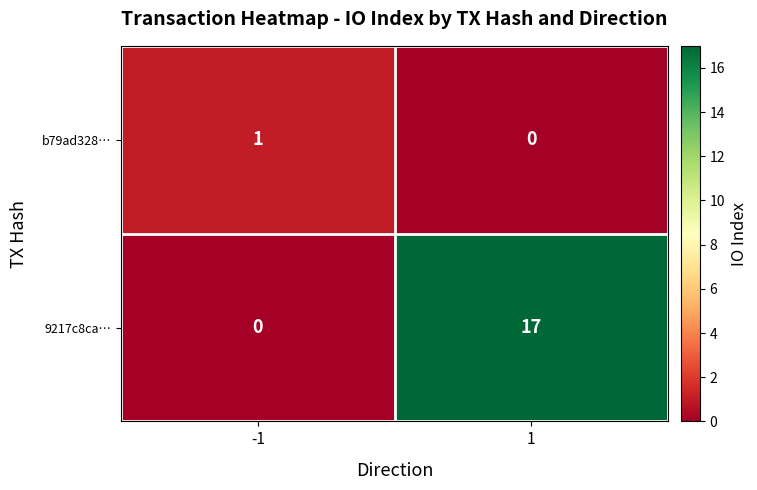

What is the difference between the 9217c8ca… values at 1 and -1?

17